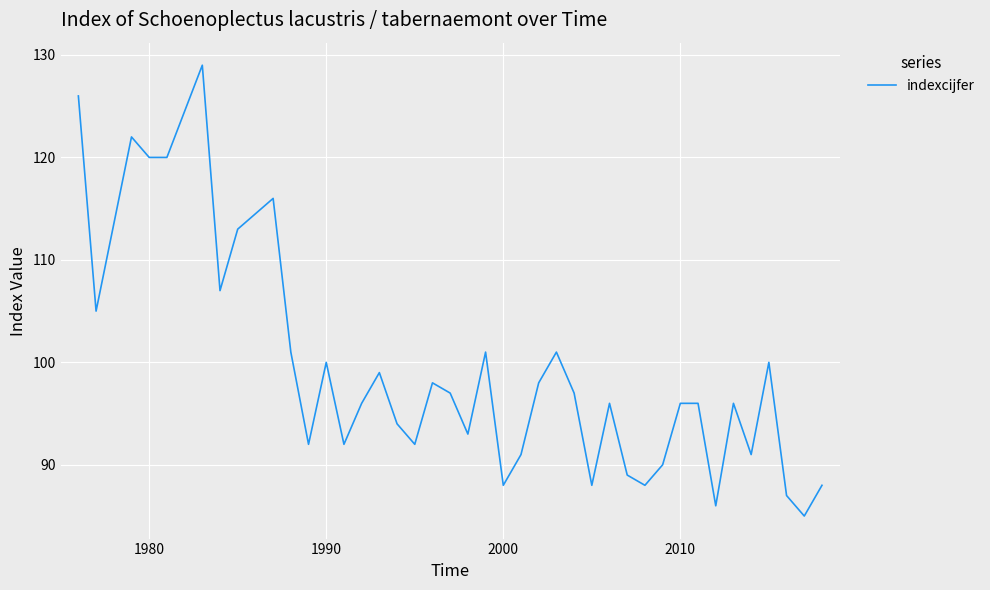

What is the minimum value shown in the chart?

85